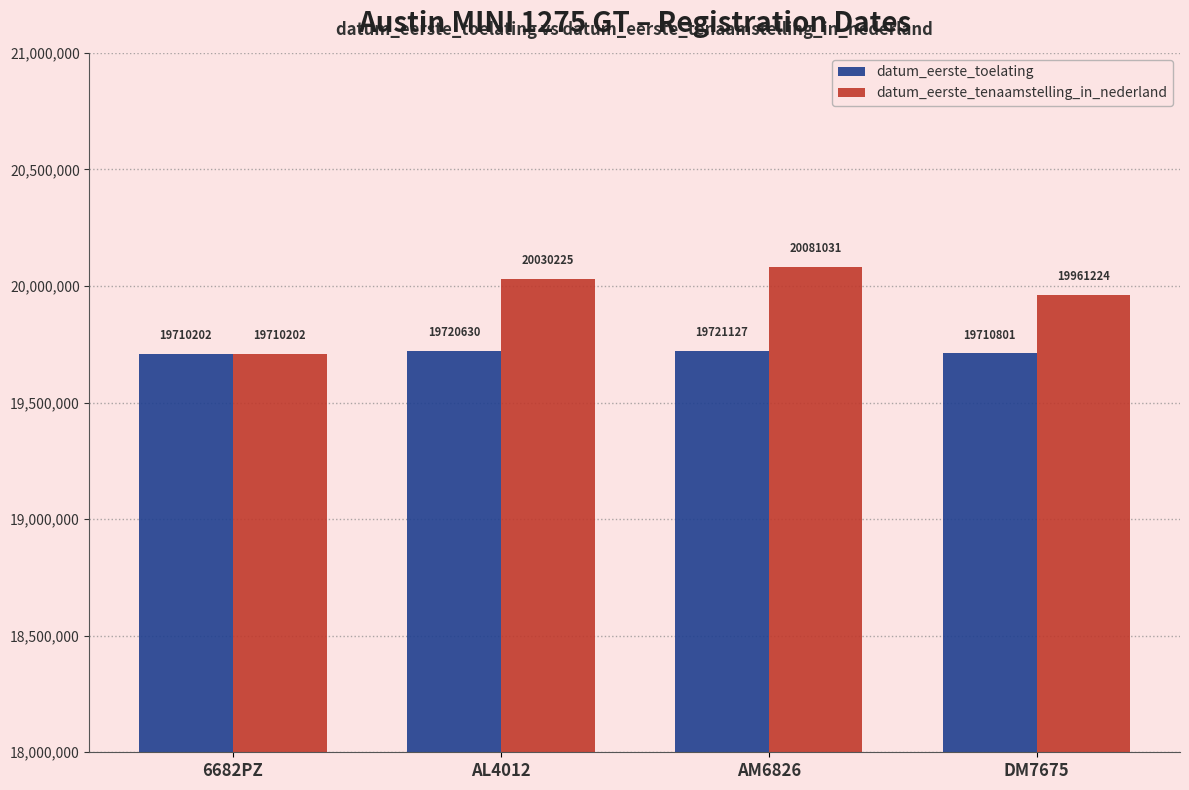

The datum_eerste_tenaamstelling_in_nederland series shows 11777256 at AL4012. True or false?

False